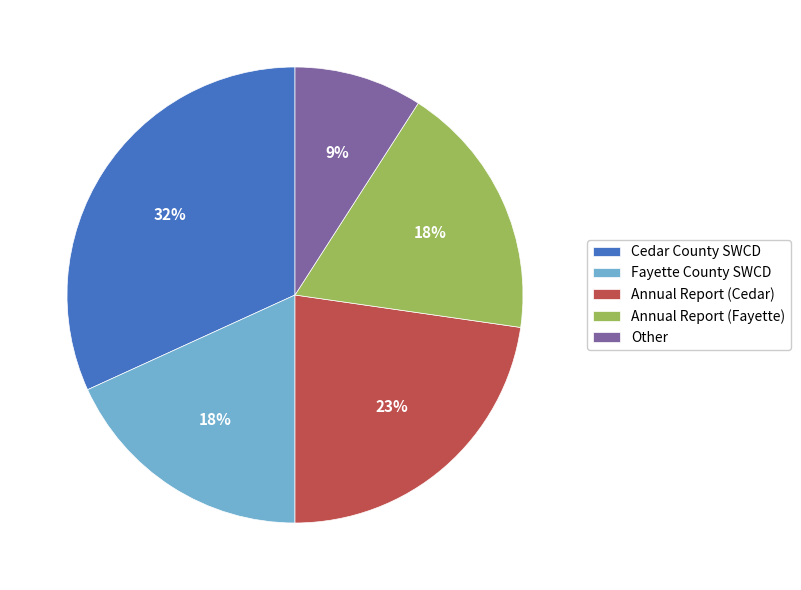

What percentage is the Annual Report (Fayette) slice, to the nearest percent?

18%